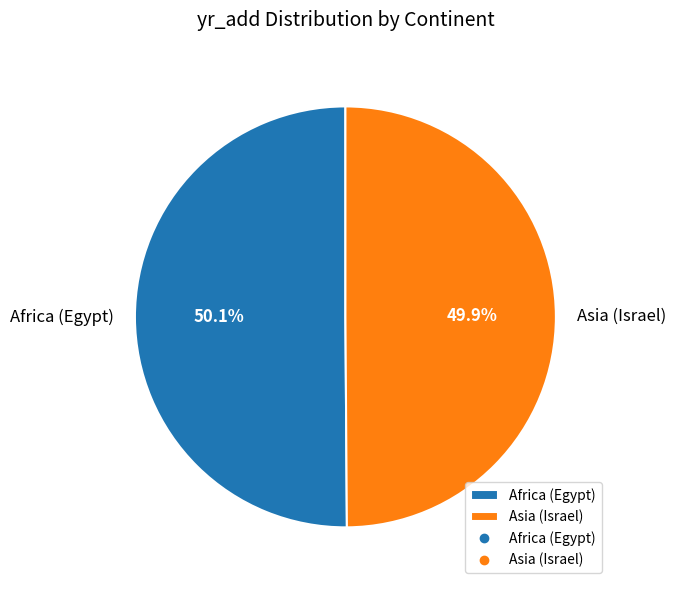

How much of the chart is everything except Asia (Israel)?

50.1%